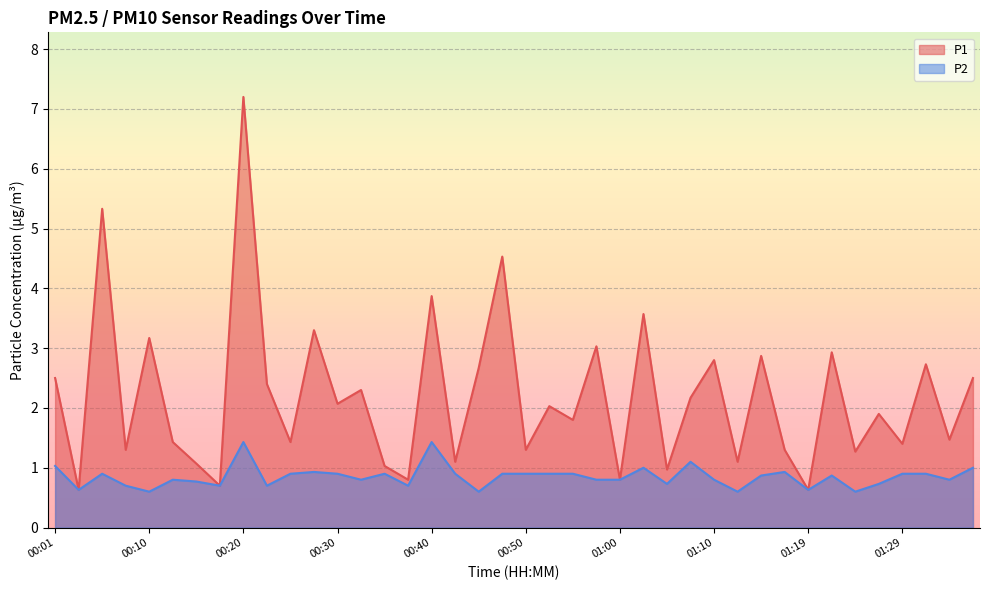

What is the label of the 10th point from the left?

00:23